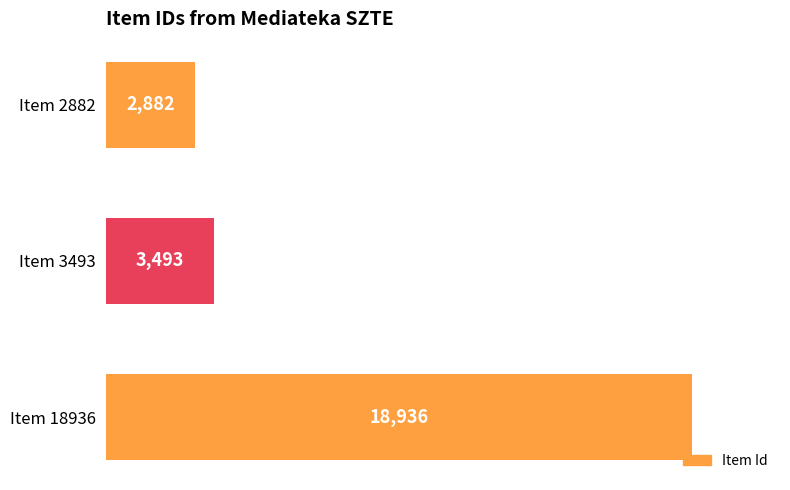

What is the minimum value shown in the chart?

2882